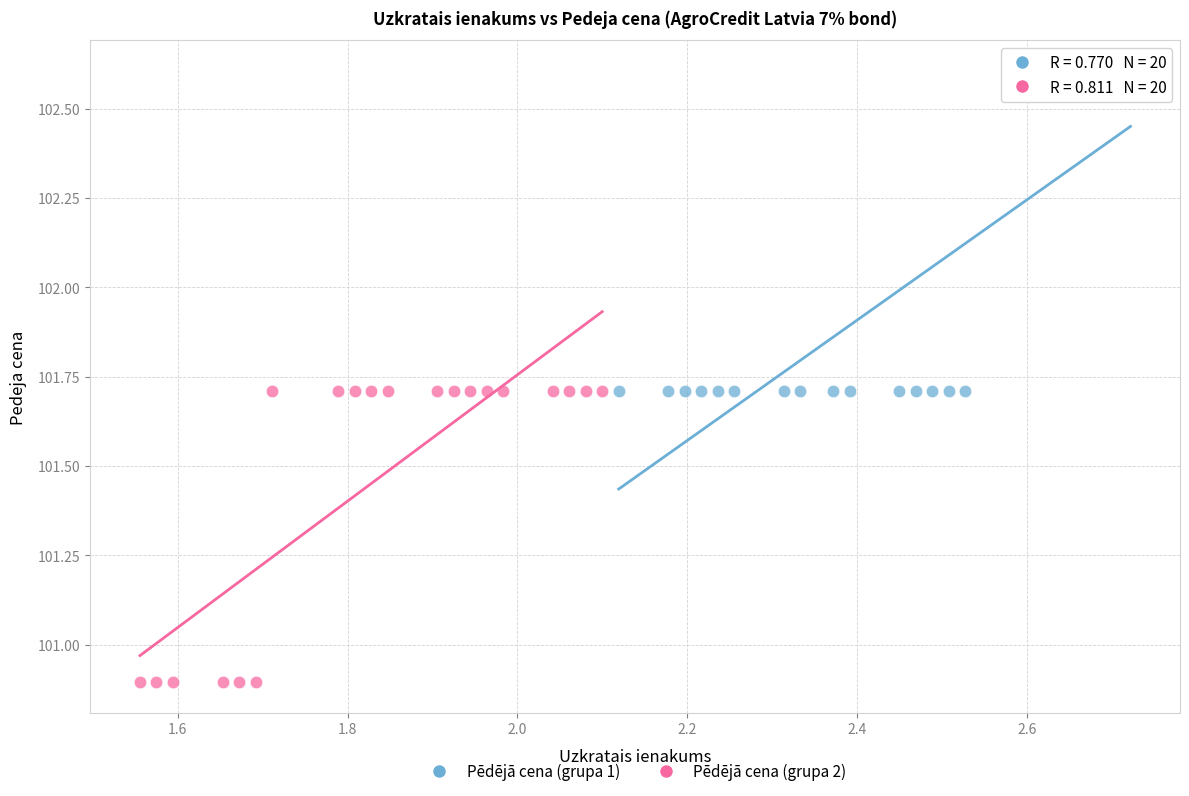

What are all the series names shown in the legend?

Pēdējā cena (grupa 1), Pēdējā cena (grupa 2)